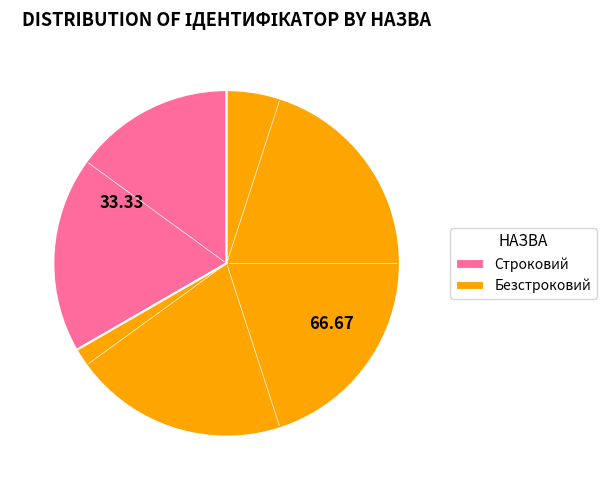

Which has a higher value, Безстроковий or Строковий?

Безстроковий